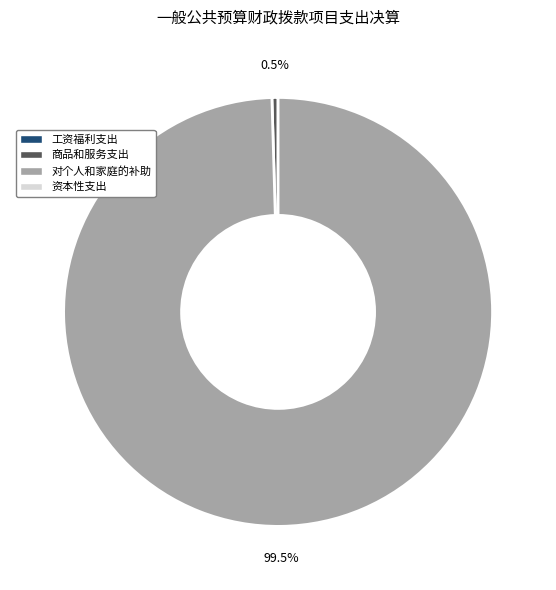

To the nearest percent, what is the average slice percentage?

50%